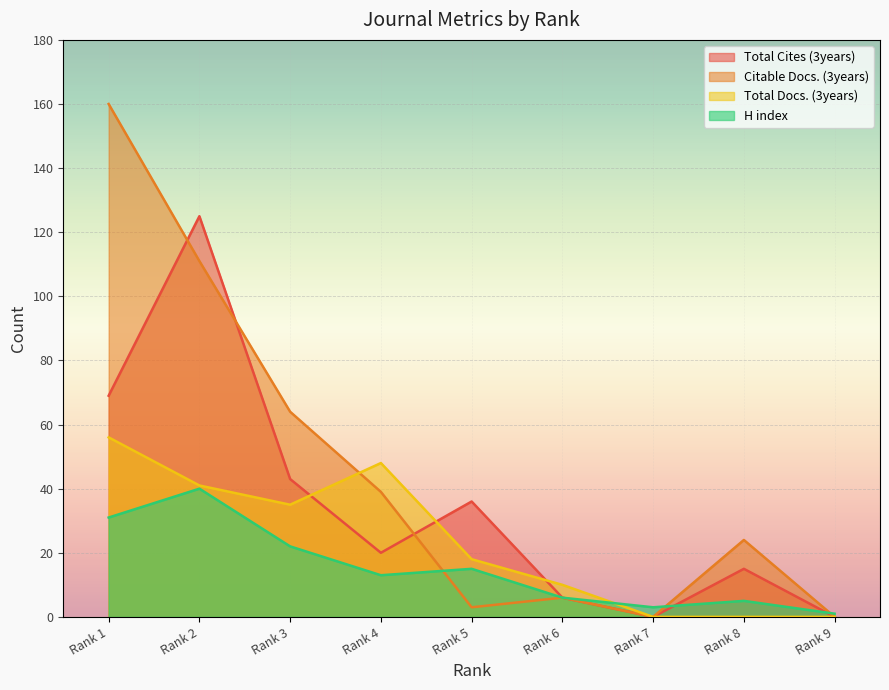

List the series in order of their overall mean, highest first.

Citable Docs. (3years), Total Cites (3years), Total Docs. (3years), H index